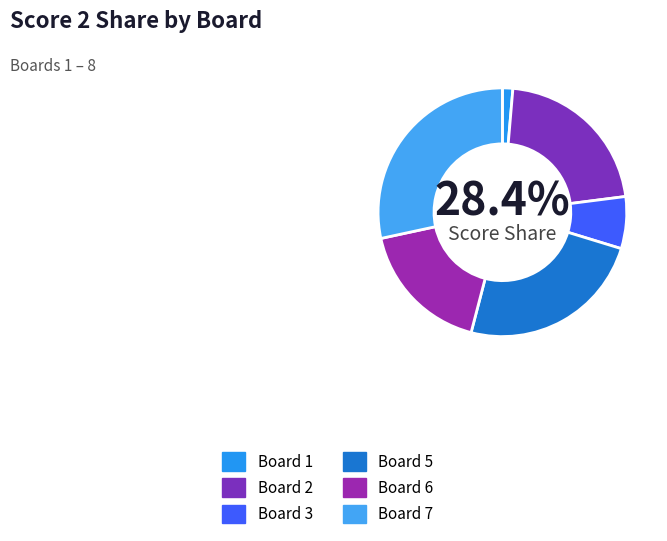

What is the change in value from Board 2 to Board 7?

+5